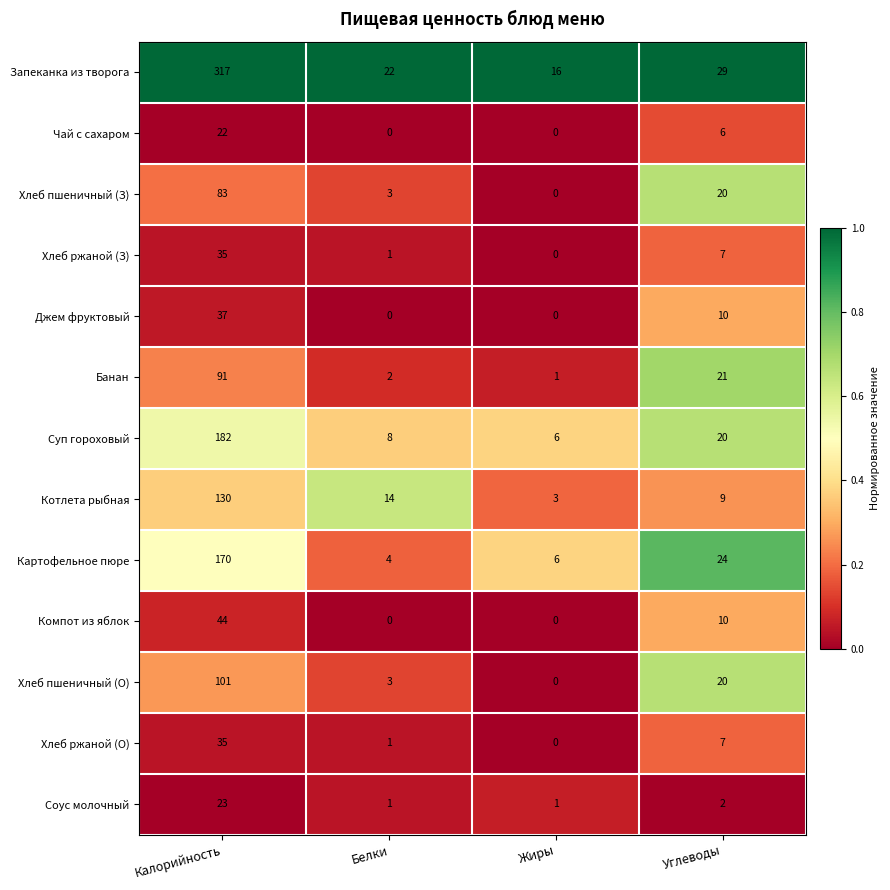

The value of Суп гороховый at Углеводы is 20. True or false?

True